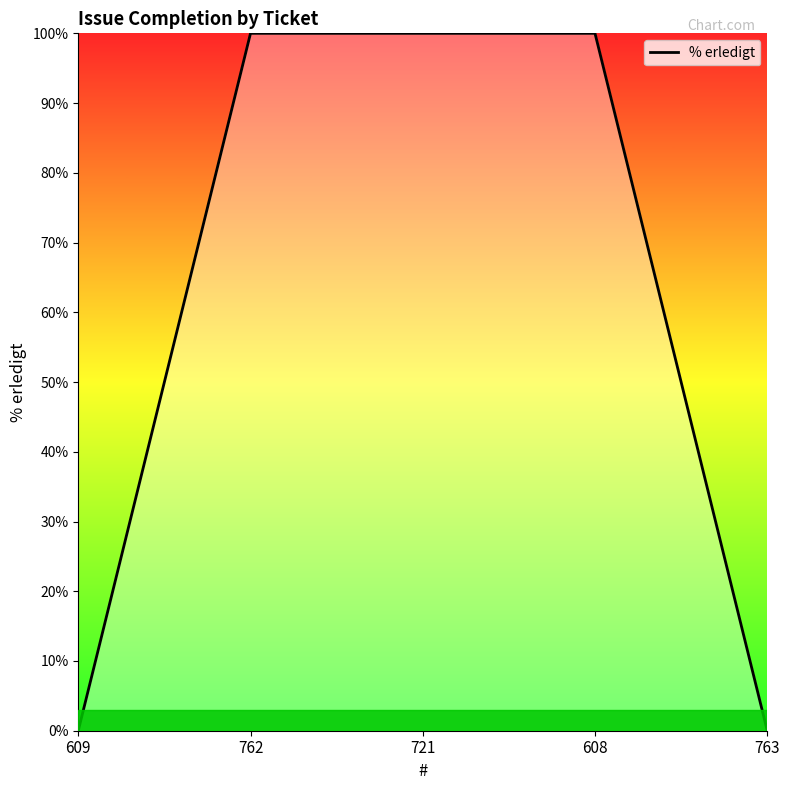

What is the greatest value displayed?

100